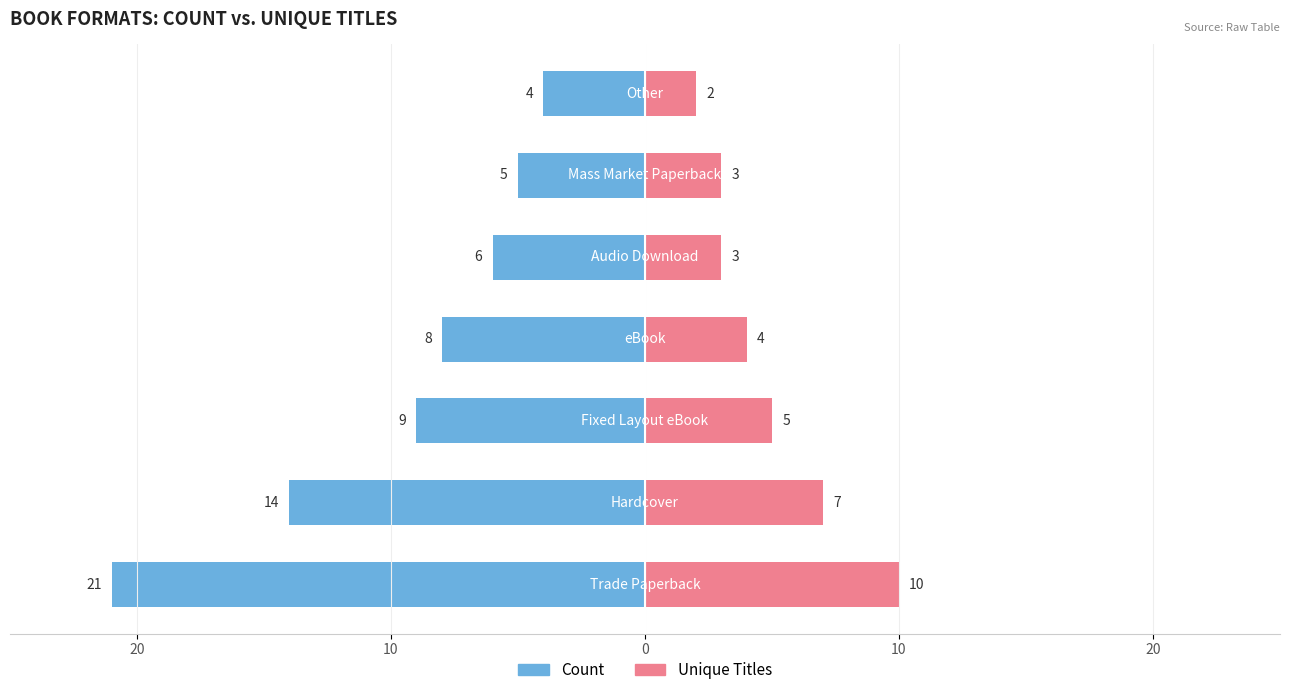

Reading right to left, what are all the values shown in this chart?

Count: -4	-5	-6	-8	-9	-14	-21
Unique Titles: 2	3	3	4	5	7	10